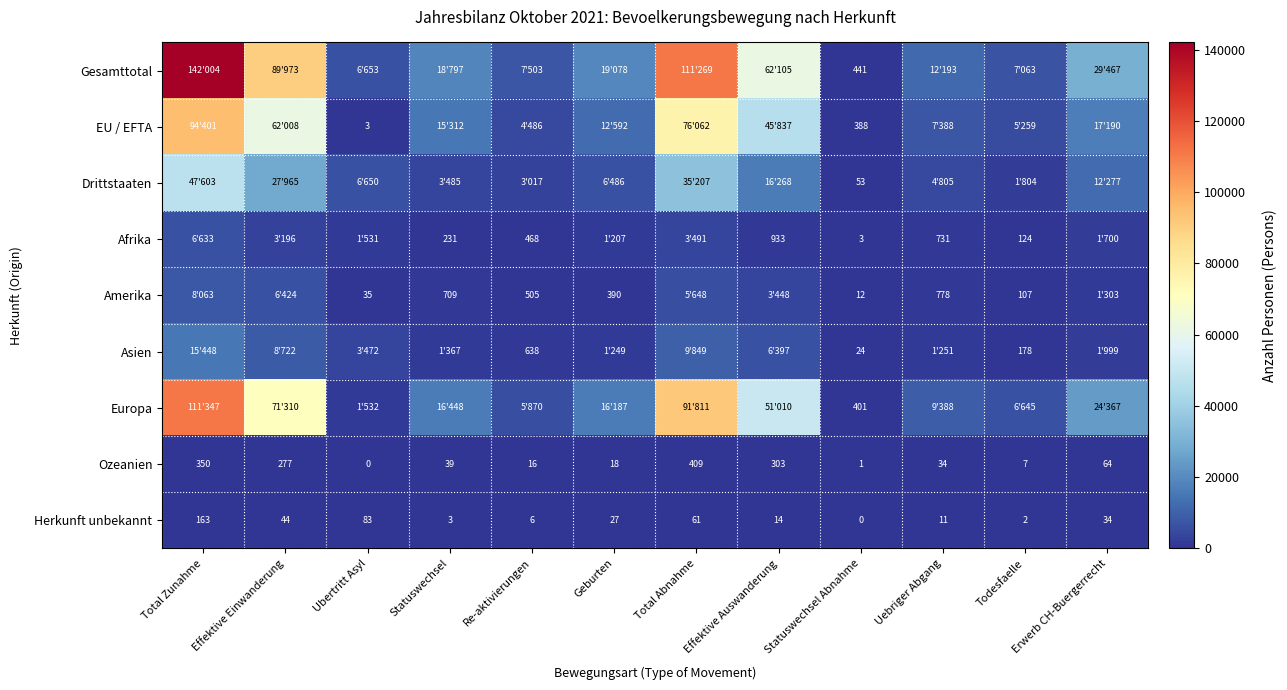

What is the maximum value for Herkunft unbekannt?

163